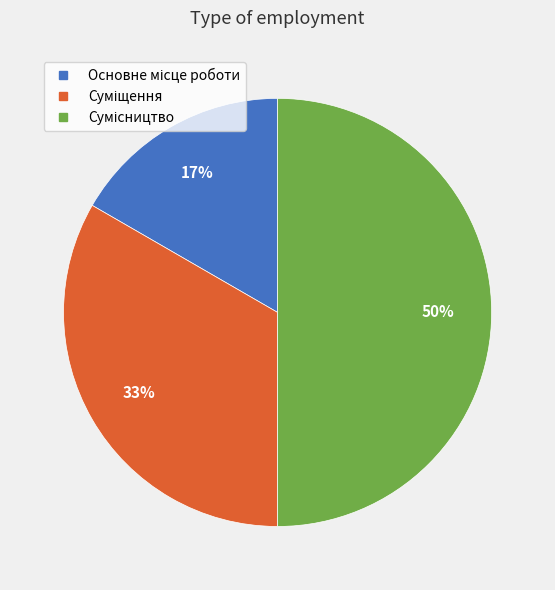

To the nearest percent, what is the difference between the largest and smallest slice percentages?

33%